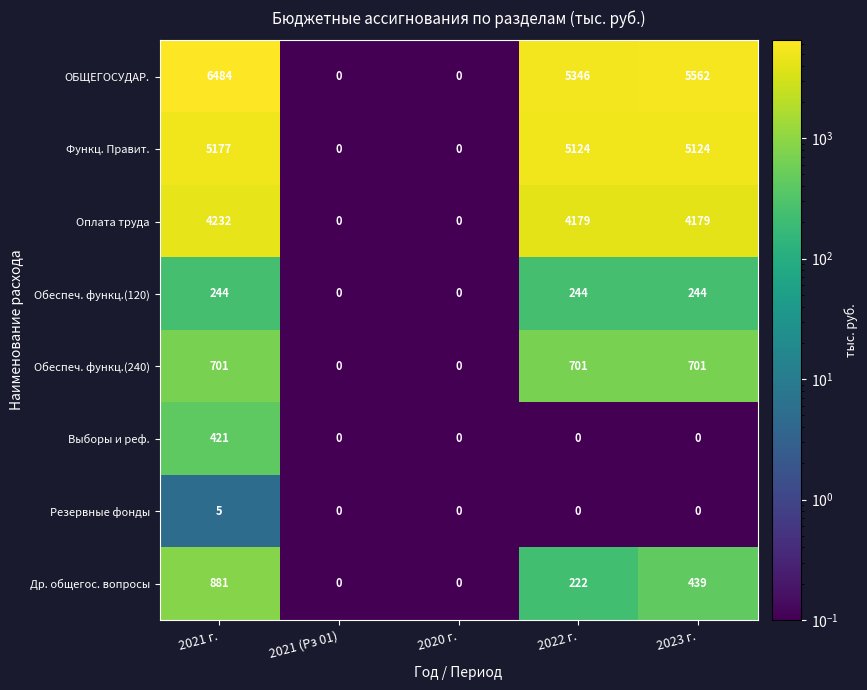

Count the number of categories in the chart.

5